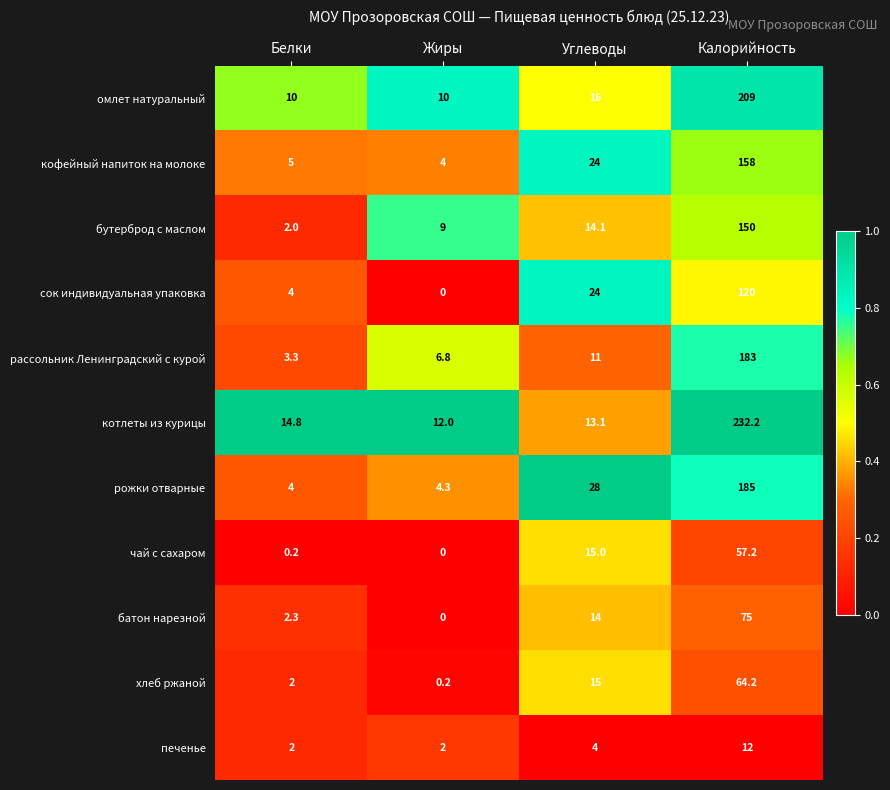

Rank the series by their maximum value, from highest to lowest.

котлеты из курицы, омлет натуральный, рожки отварные, рассольник Ленинградский с курой, кофейный напиток на молоке, бутерброд с маслом, сок индивидуальная упаковка, батон нарезной, хлеб ржаной, чай с сахаром, печенье